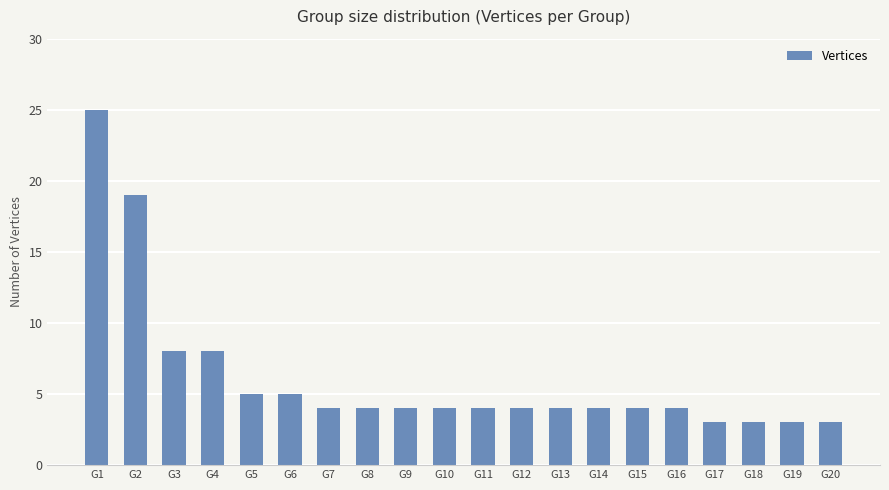

At which label does the data first exceed 4?

G1